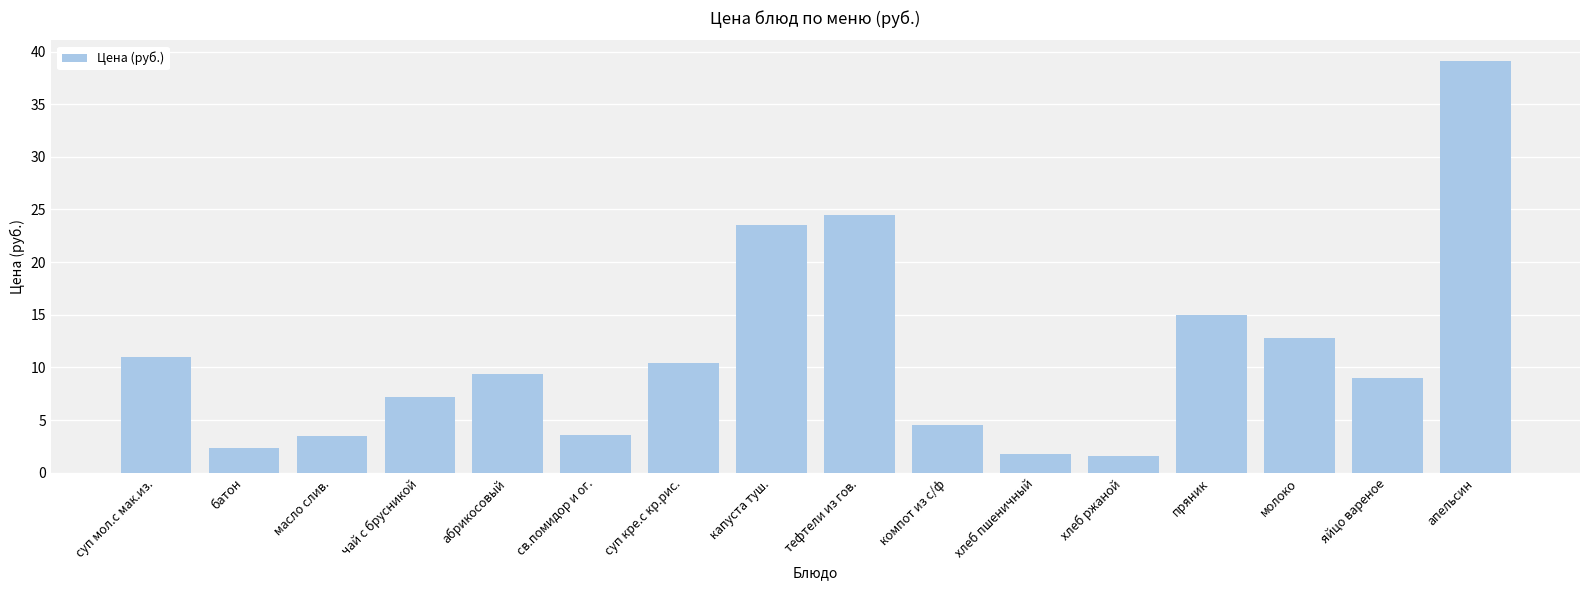

Approximately how many times larger is the value at хлеб пшеничный compared to хлеб ржаной?

1.2